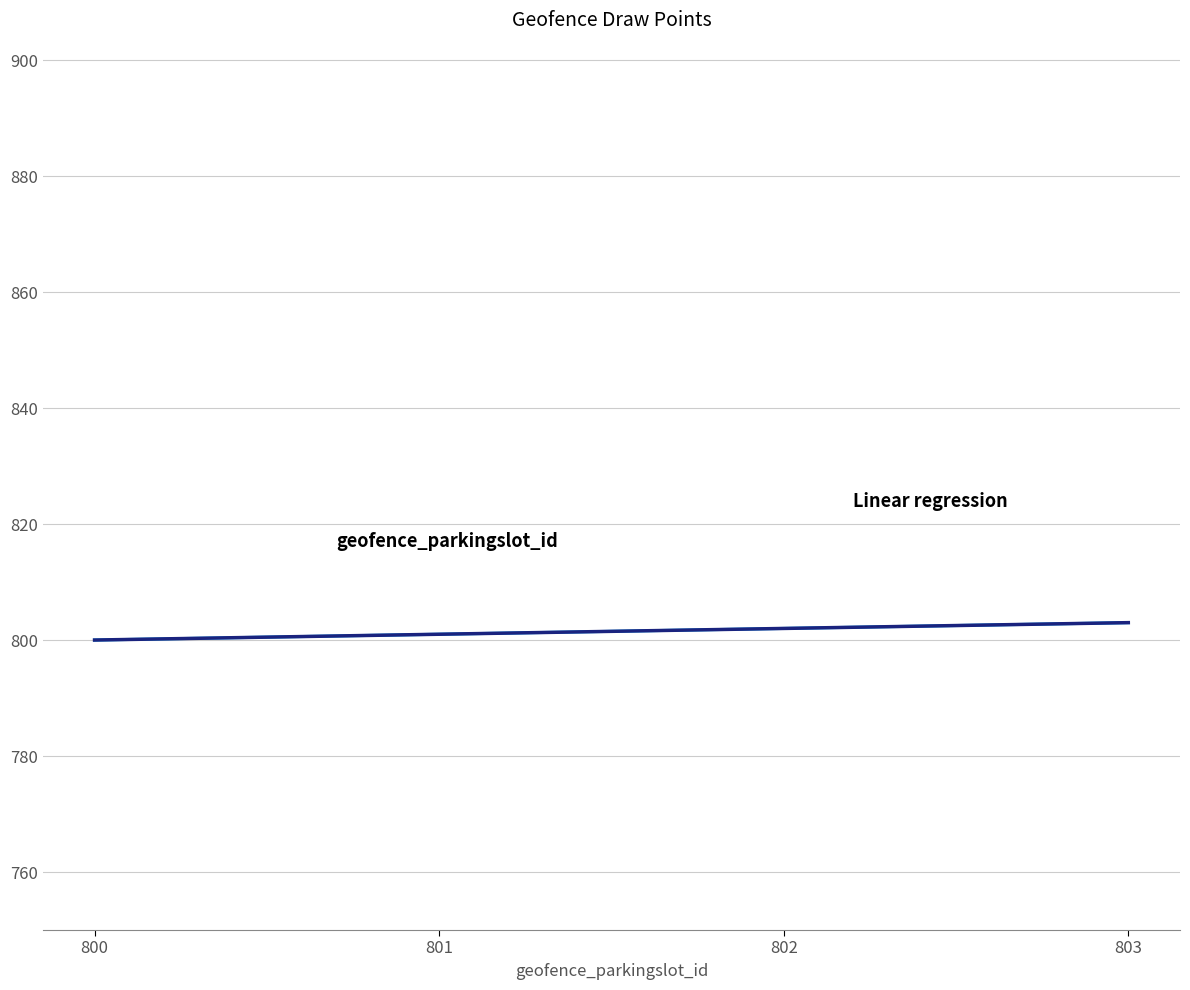

Does the chart display data point markers on the line(s)?

No